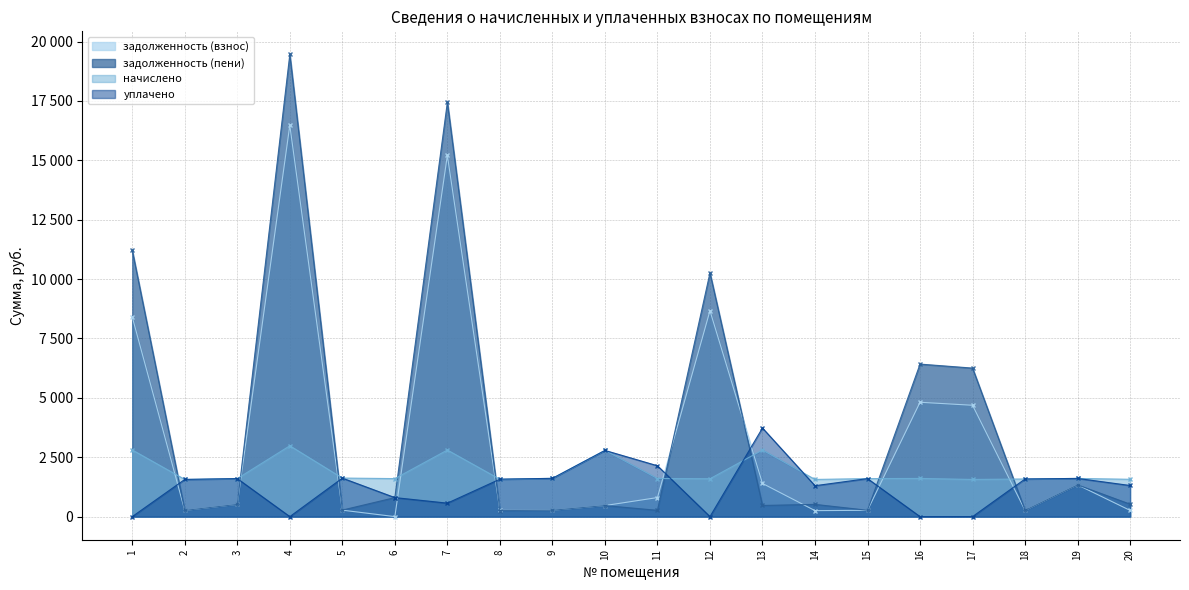

Reading left to right, extract all data points from this chart.

задолженность (взнос): 8403.6	260.9	514.8	16473.6	271.3	0.0	15208.0	261.6	268.4	464.7	801.9	8666.4	1396.4	251.5	266.3	4813.1	4687.0	264.4	1336.1	261.9
задолженность (пени): 11209.4	260.8	514.4	19455.5	274.6	799.8	17443.6	256.5	267.8	464.5	264.9	10260.5	469.2	515.4	266.9	6420.2	6251.9	264.3	1335.2	523.5
начислено: 2805.8	1564.9	1600.6	2981.9	1623.2	1600.6	2802.6	1571.4	1610.3	2786.4	1603.8	1594.1	2802.6	1564.9	1600.6	1607.0	1564.9	1584.4	1607.0	1571.4
уплачено: 0.0	1565.0	1601.0	0.0	1620.0	800.8	567.0	1576.5	1610.9	2786.6	2140.8	0.0	3729.8	1301.0	1600.0	0.0	0.0	1584.4	1608.0	1309.8